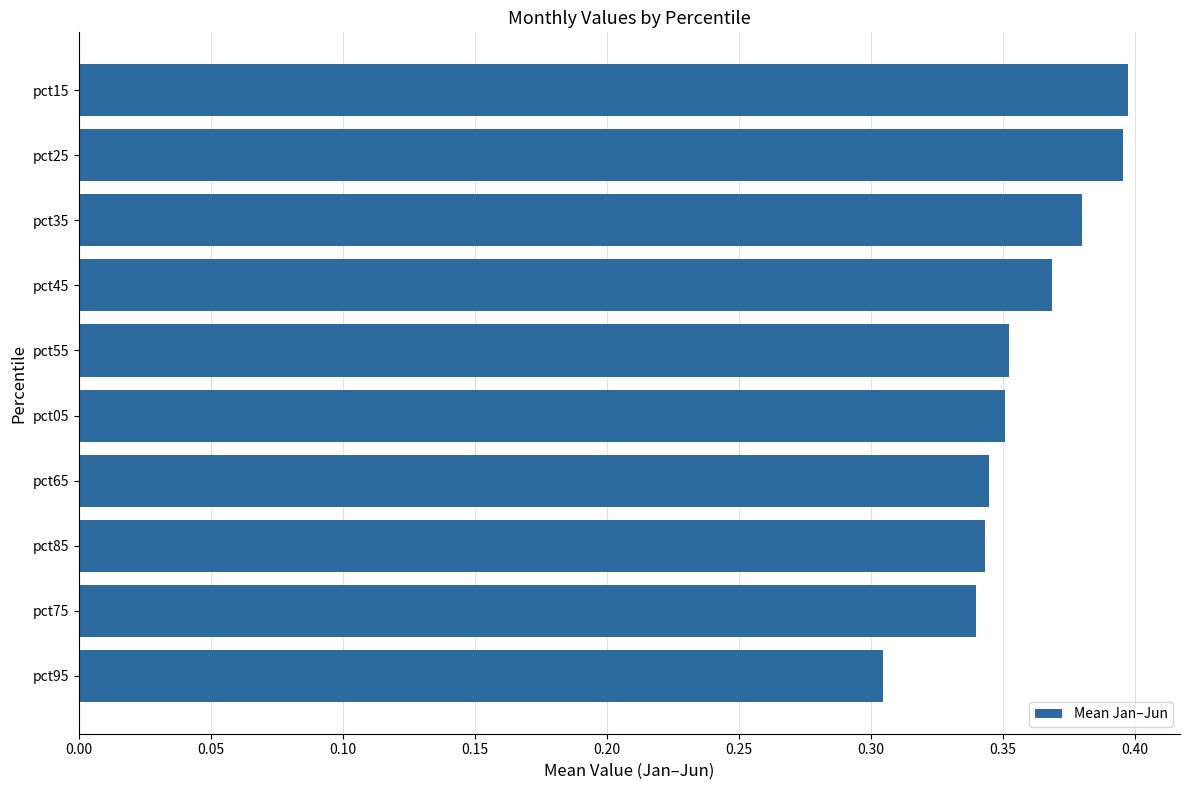

True or false: the data shows 0.4 at pct35.

True